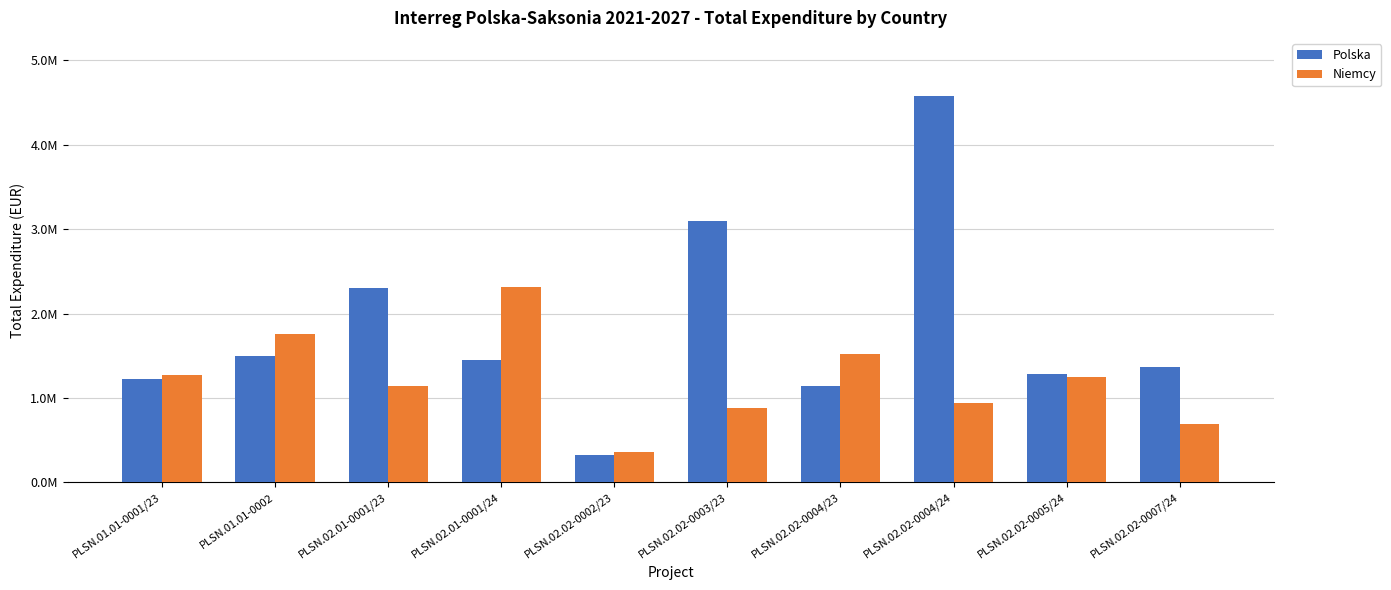

True or false: Polska has a value of 6813501.6 at PLSN.02.02-0004/24.

False